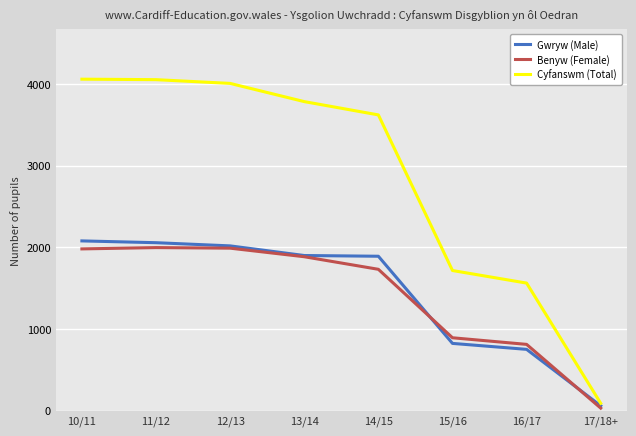

The value of Benyw (Female) at 11/12 is 1998. True or false?

True